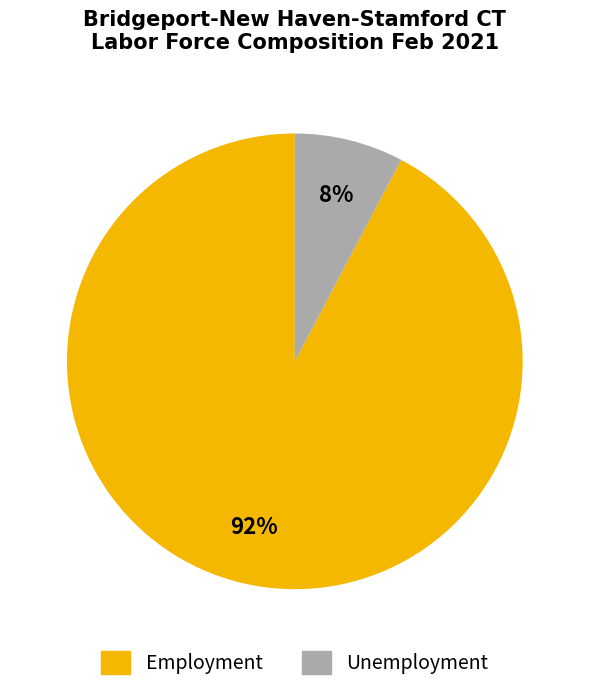

Is it true that Unemployment is 8% of the pie?

True